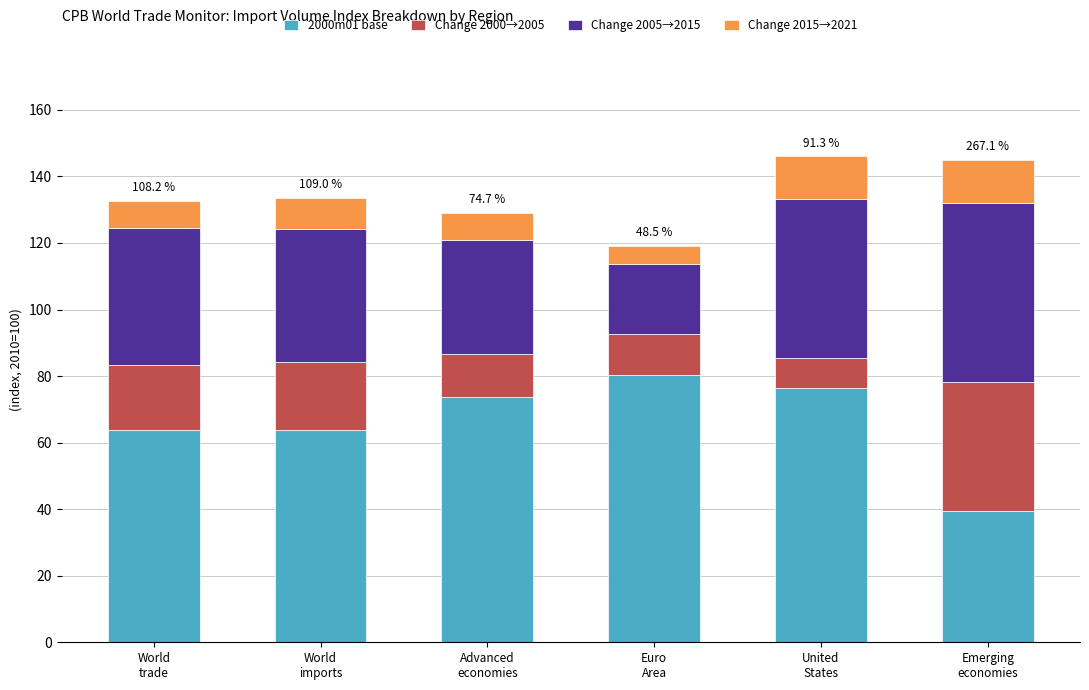

What is the highest value of the 2000m01 base series?

80.2